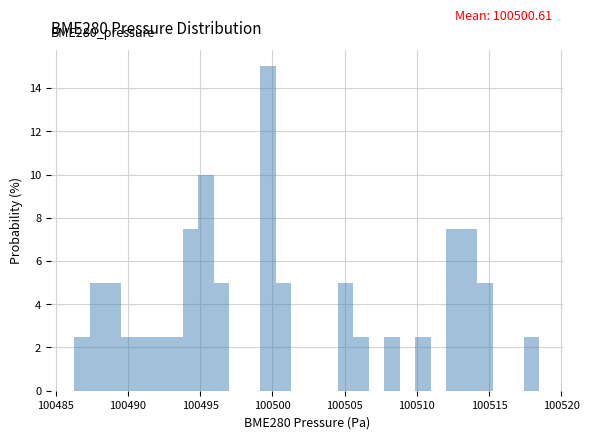

Around what value on the x-axis is the tallest bar? Give the approximate position of its centre, as read against the axis.

100499.5